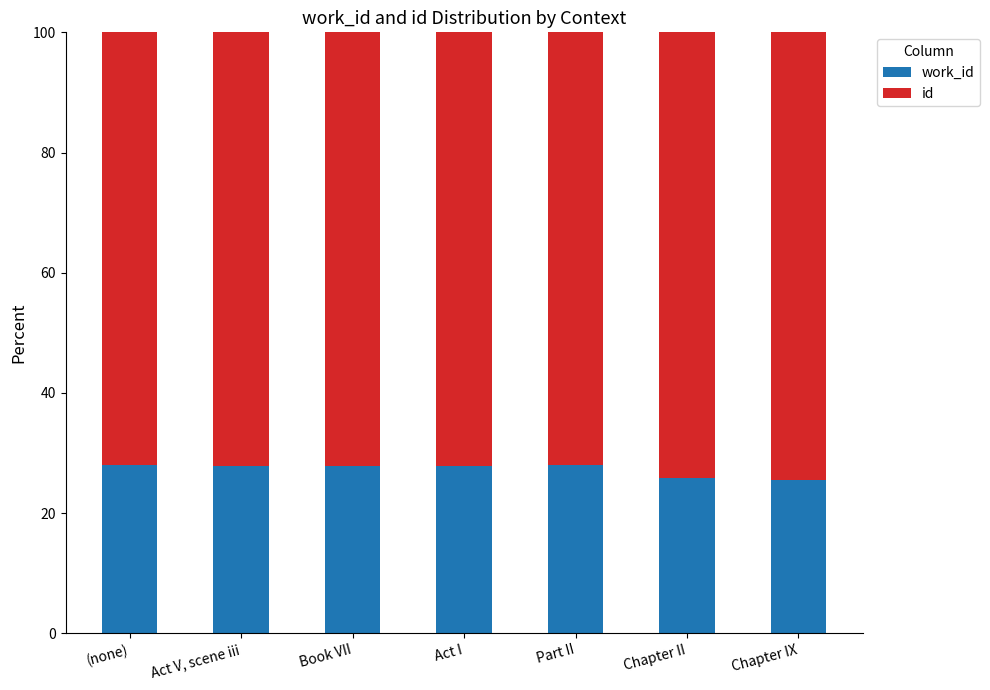

What is the total value across all series at Chapter IX?

100.0